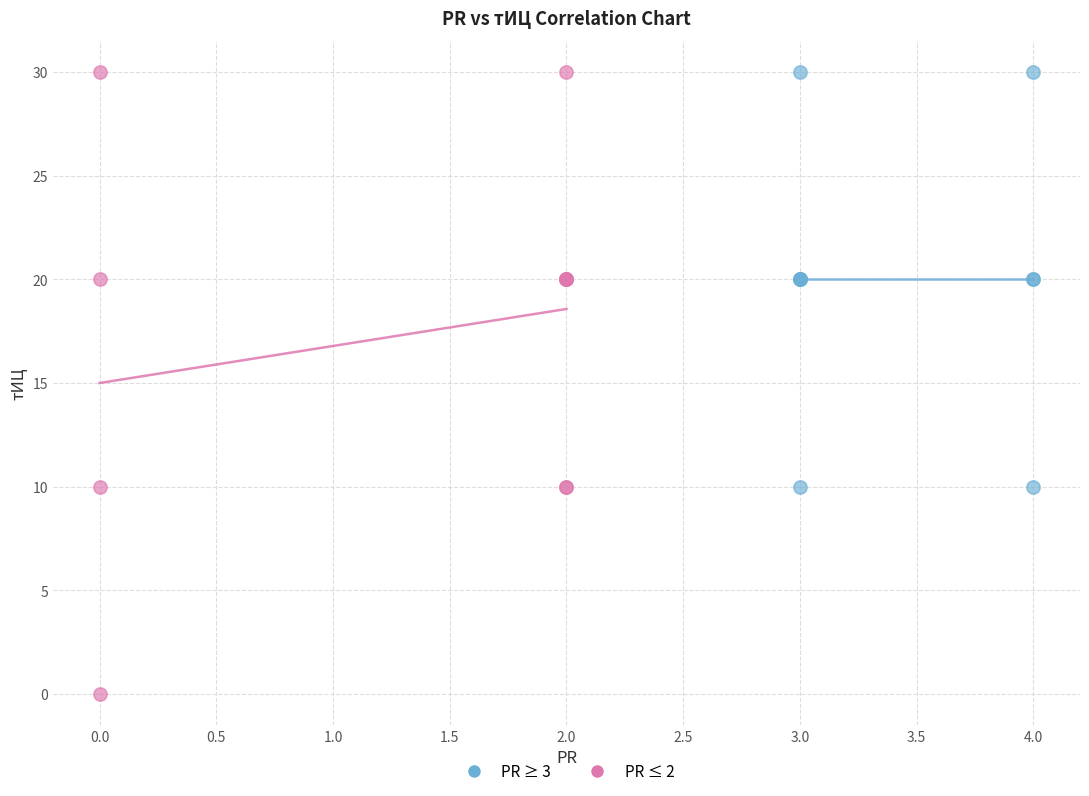

Which series has the largest Y range (max minus min)?

PR ≤ 2